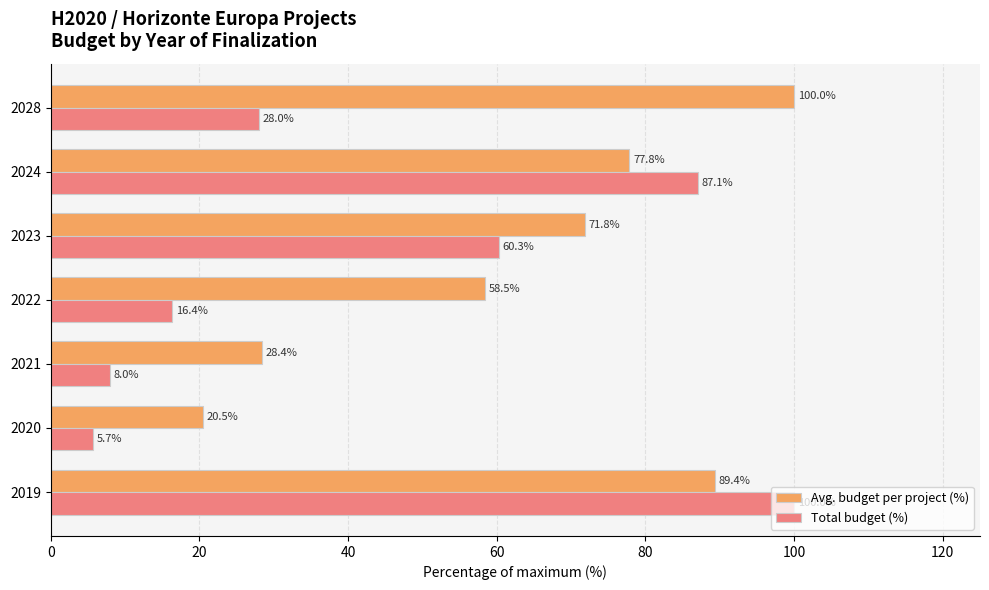

Which series has the largest total across all categories?

Avg. budget per project (%)